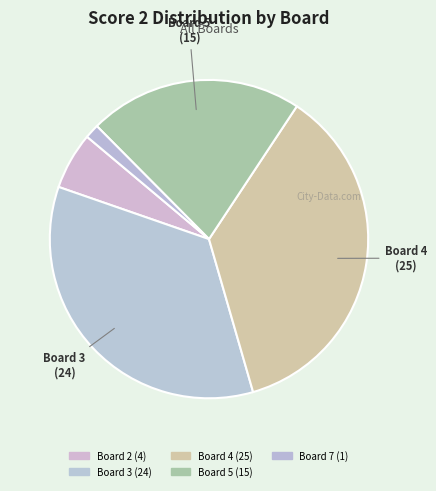

Count the number of slices in the pie.

5